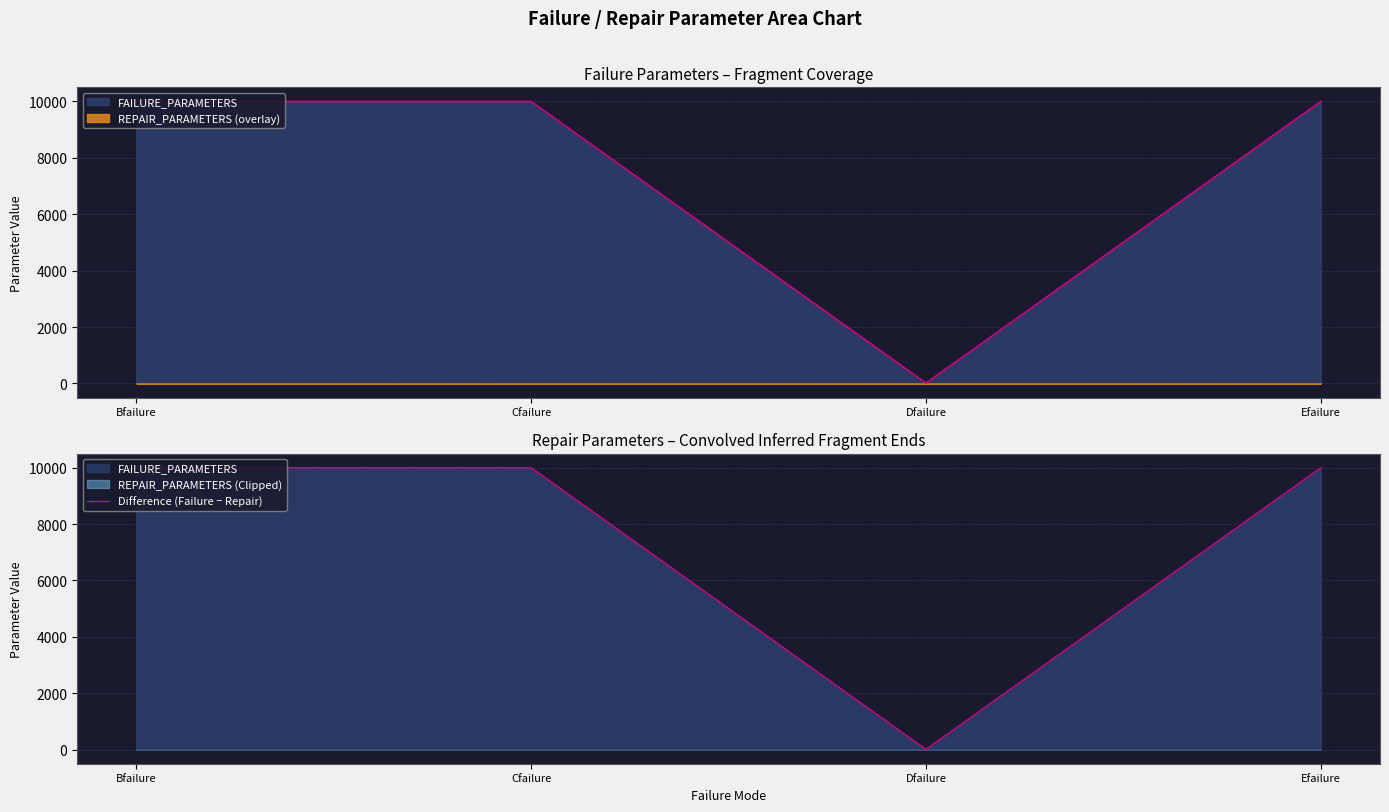

Reading right to left, list all the values displayed in this chart.

9997.5	7.0	9999.0	9999.0